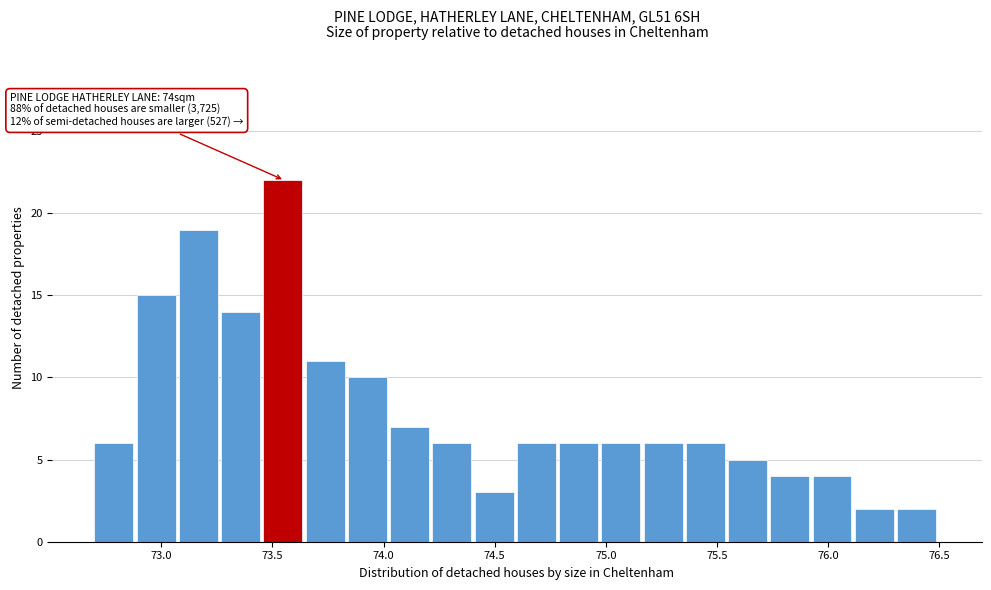

Around what value on the x-axis is the tallest bar? Give the approximate position of its centre, as read against the axis.

73.55